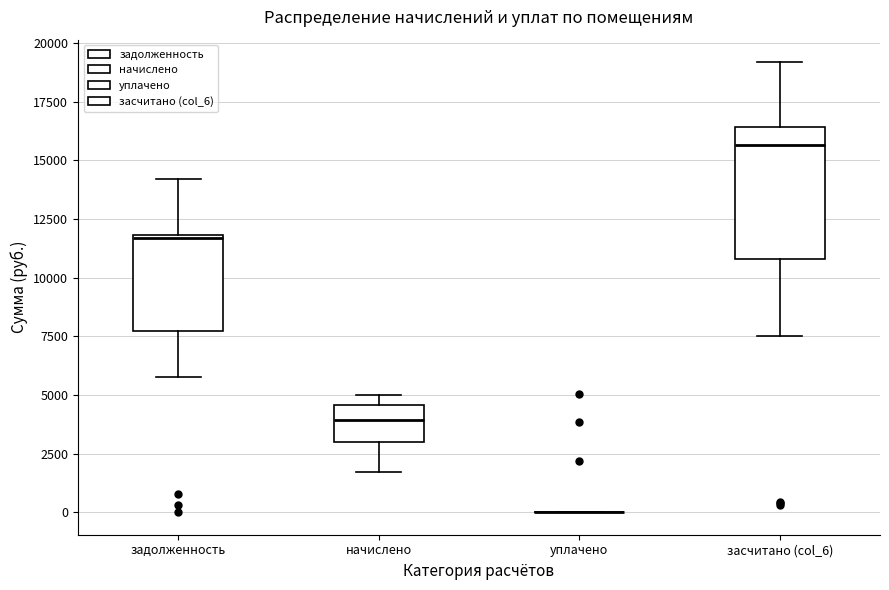

Which box is the tallest, from its lower edge to its upper edge?

засчитано (col_6)